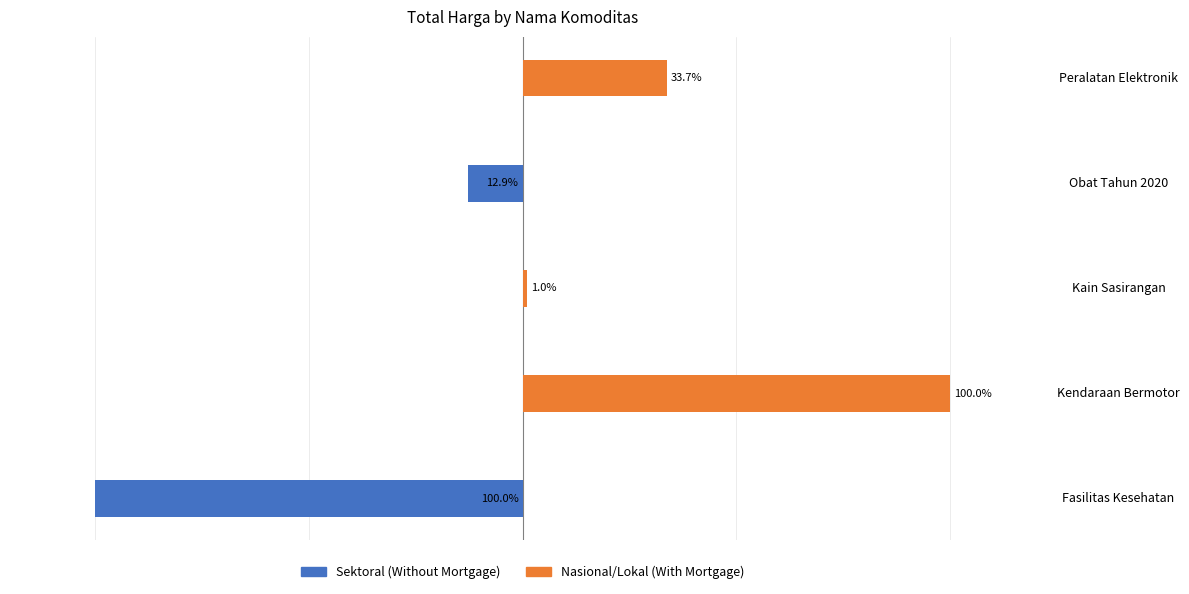

What is the value of the Nasional/Lokal (With Mortgage) bar at the 5th from the left?

33.7